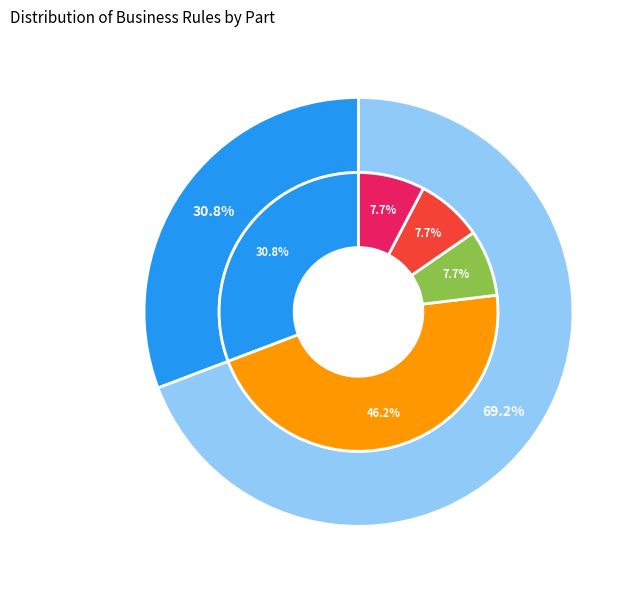

Which category has the smallest portion of the pie?

Part 3